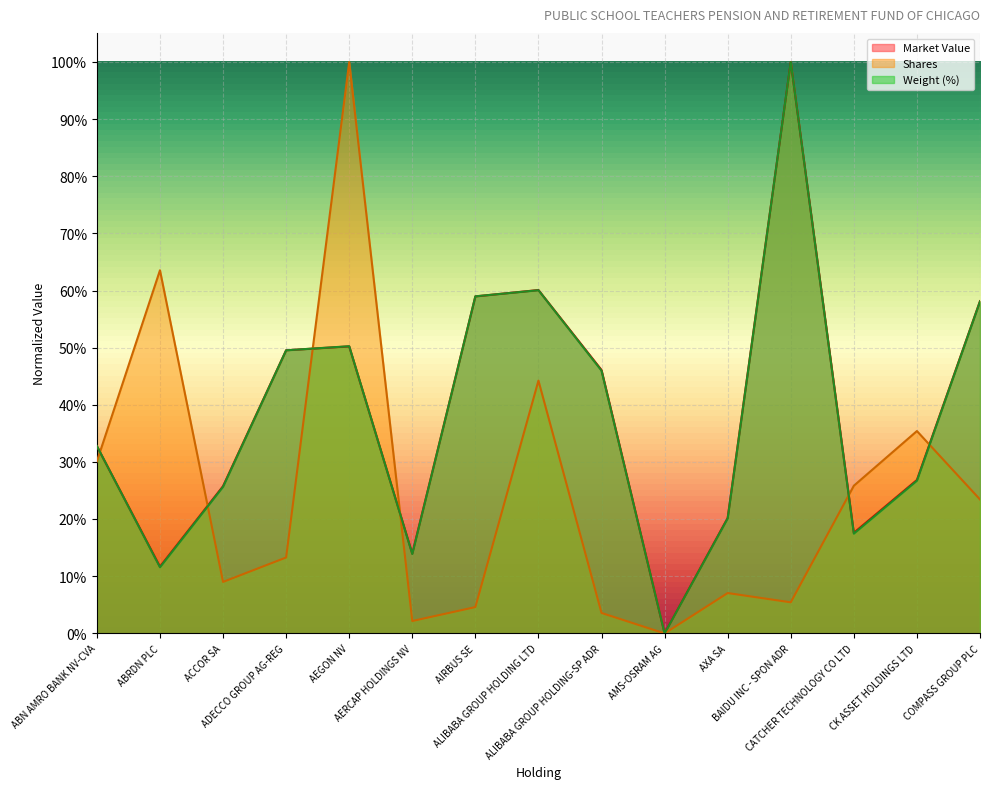

List the labels in order of Market Value value, smallest first.

AMS-OSRAM AG, ABRDN PLC, AERCAP HOLDINGS NV, CATCHER TECHNOLOGY CO LTD, AXA SA, ACCOR SA, CK ASSET HOLDINGS LTD, ABN AMRO BANK NV-CVA, ALIBABA GROUP HOLDING-SP ADR, ADECCO GROUP AG-REG, AEGON NV, COMPASS GROUP PLC, AIRBUS SE, ALIBABA GROUP HOLDING LTD, BAIDU INC - SPON ADR